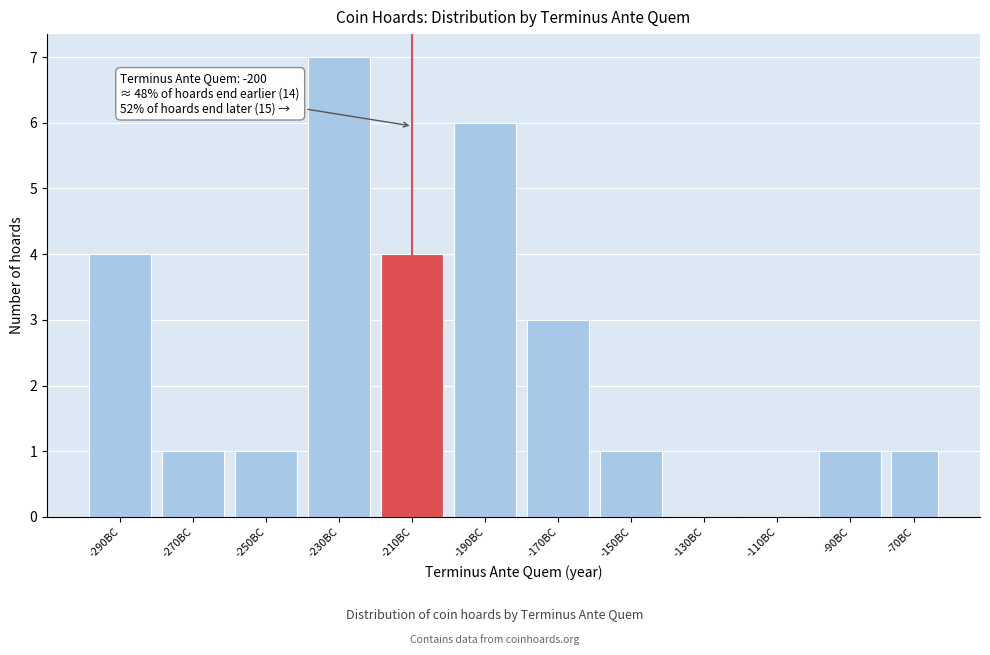

Reading right to left, list all the values displayed in this chart.

-70BC=1	-90BC=1	-110BC=0	-130BC=0	-150BC=1	-170BC=3	-190BC=6	-210BC=4	-230BC=7	-250BC=1	-270BC=1	-290BC=4